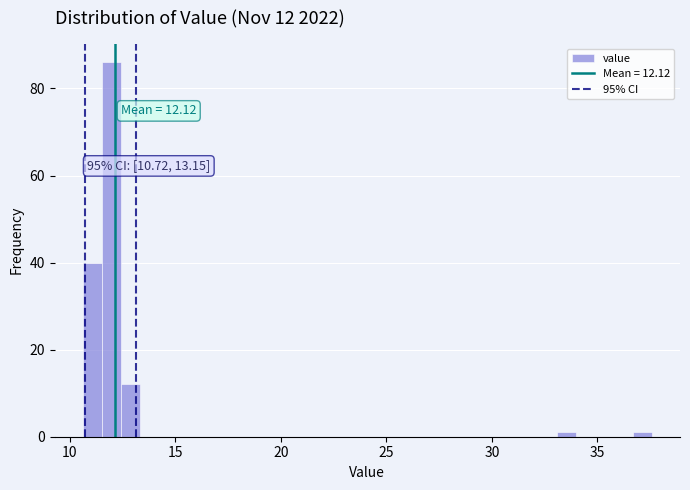

Read against the x-axis, roughly where is the centre of the tallest bar?

12.0